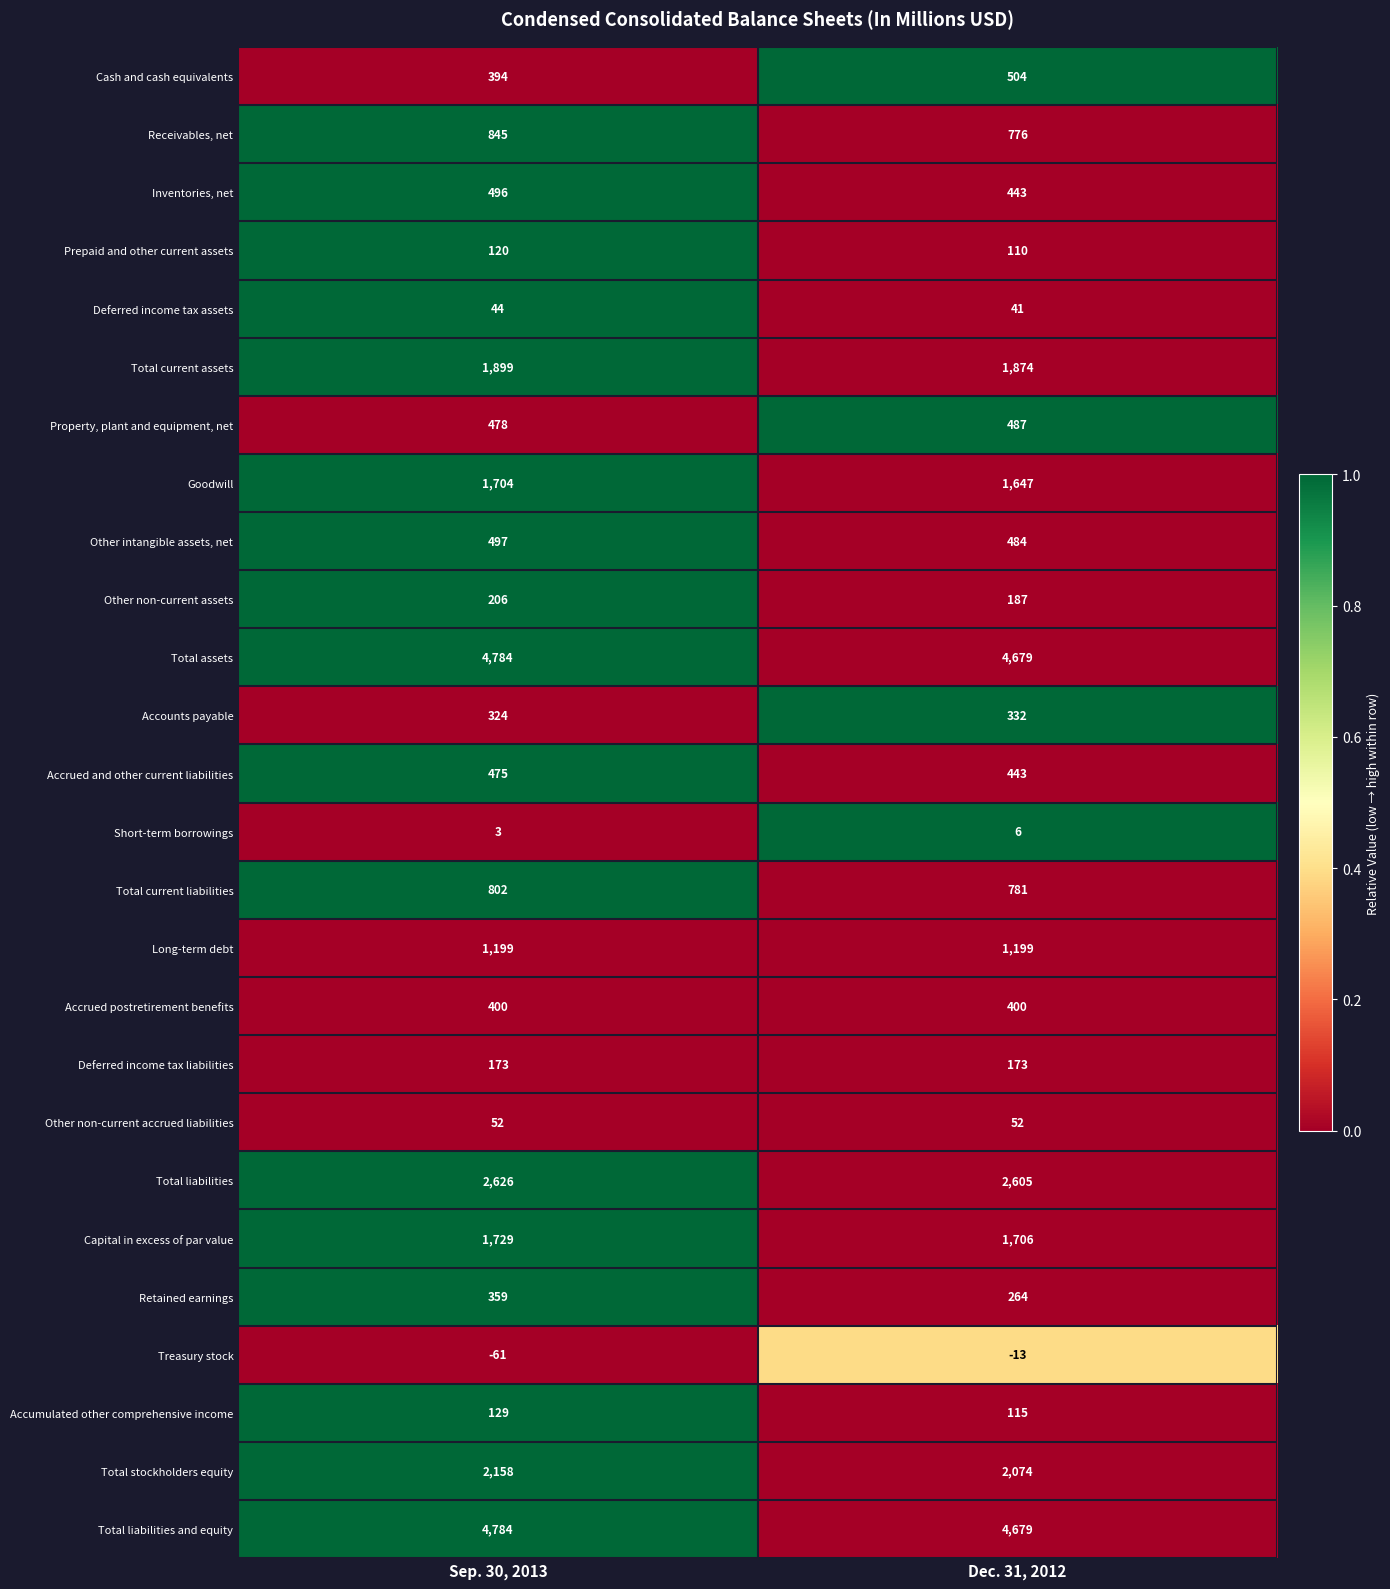

List the labels in order of Goodwill value, largest first.

Sep. 30, 2013, Dec. 31, 2012